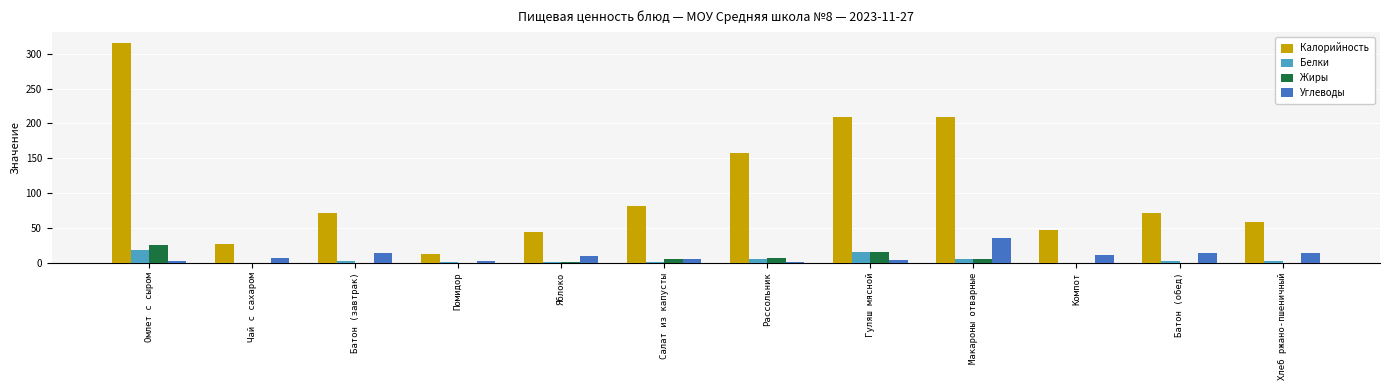

What is the average value of the Углеводы series?

10.2